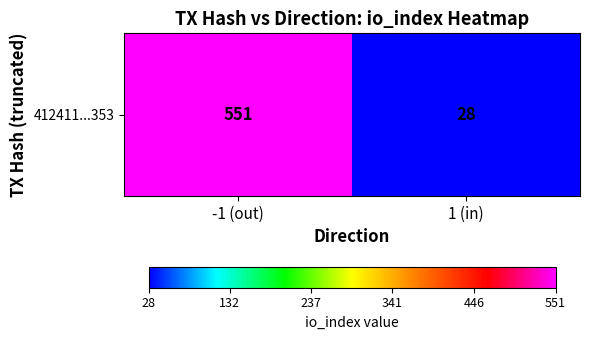

What is the sum of the values at -1 (out) and 1 (in)?

579